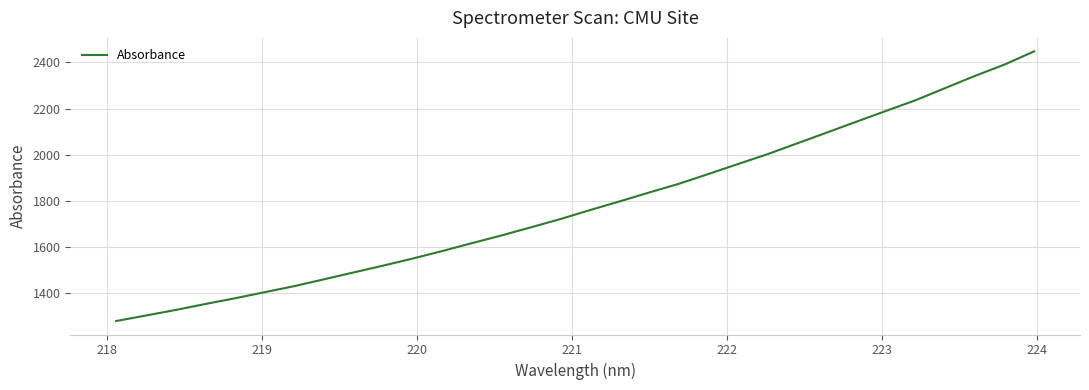

What is the difference between the maximum and minimum values?

1167.3